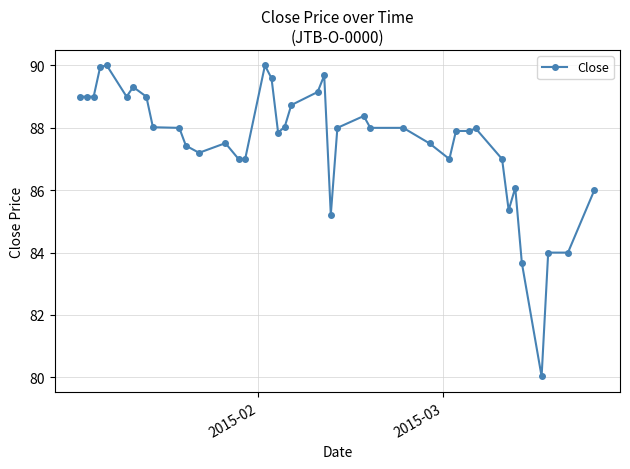

What is the value of the 16th point from the left?

90.0